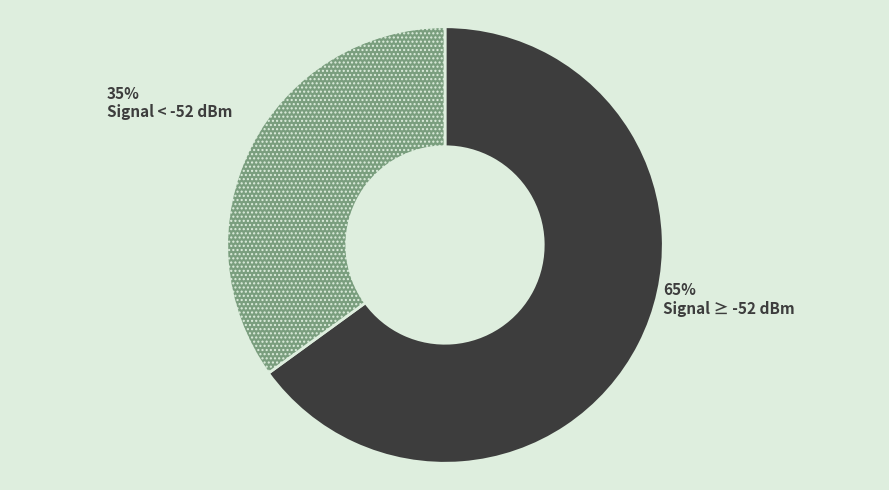

Does any single category account for the majority?

Yes